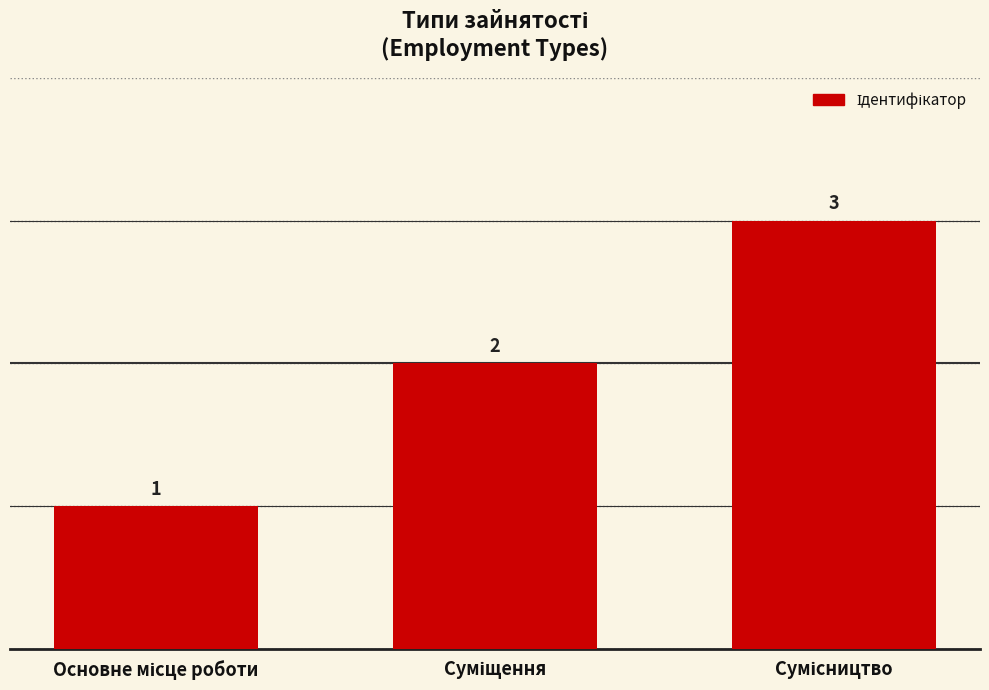

How many values are between 1 and 3?

3